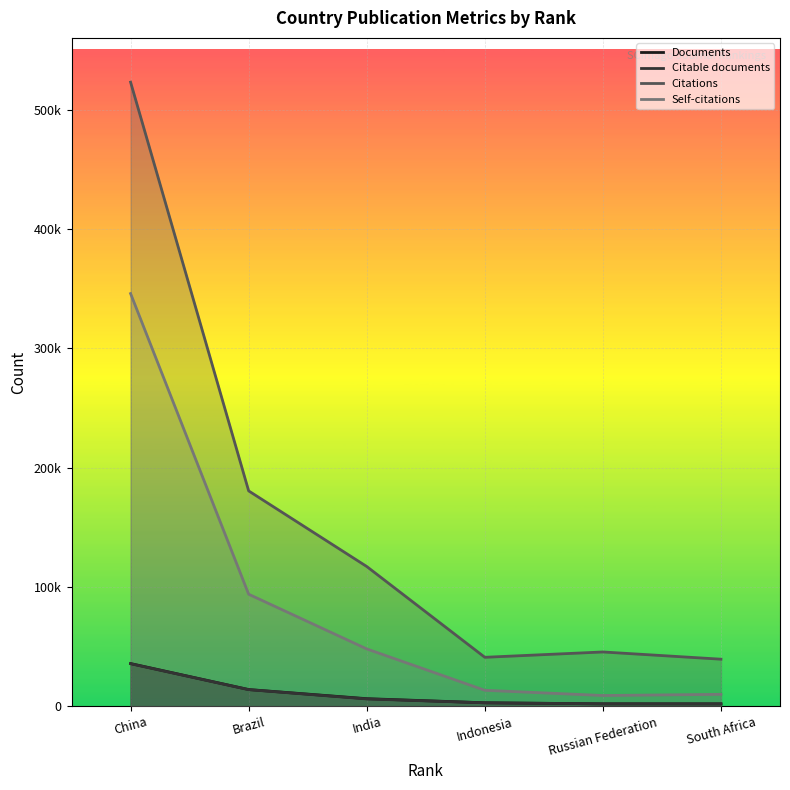

Reading right to left, extract all data points from this chart.

Documents: 2035	2044	2927	6366	14013	35794
Citable documents: 1998	2036	2888	6156	13937	35663
Citations: 39448	45507	41034	117109	180454	522904
Self-citations: 10006	9019	13395	48048	93872	345779